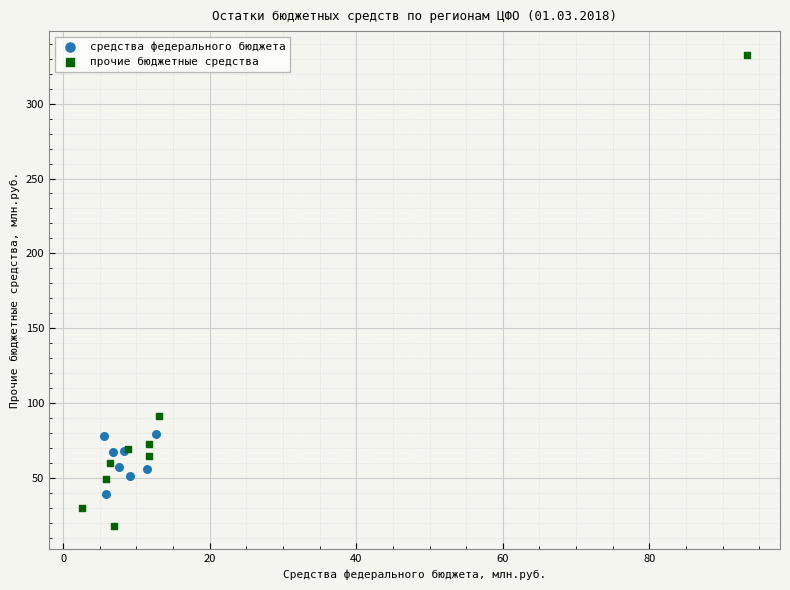

Which series reaches the minimum Y coordinate?

прочие бюджетные средства